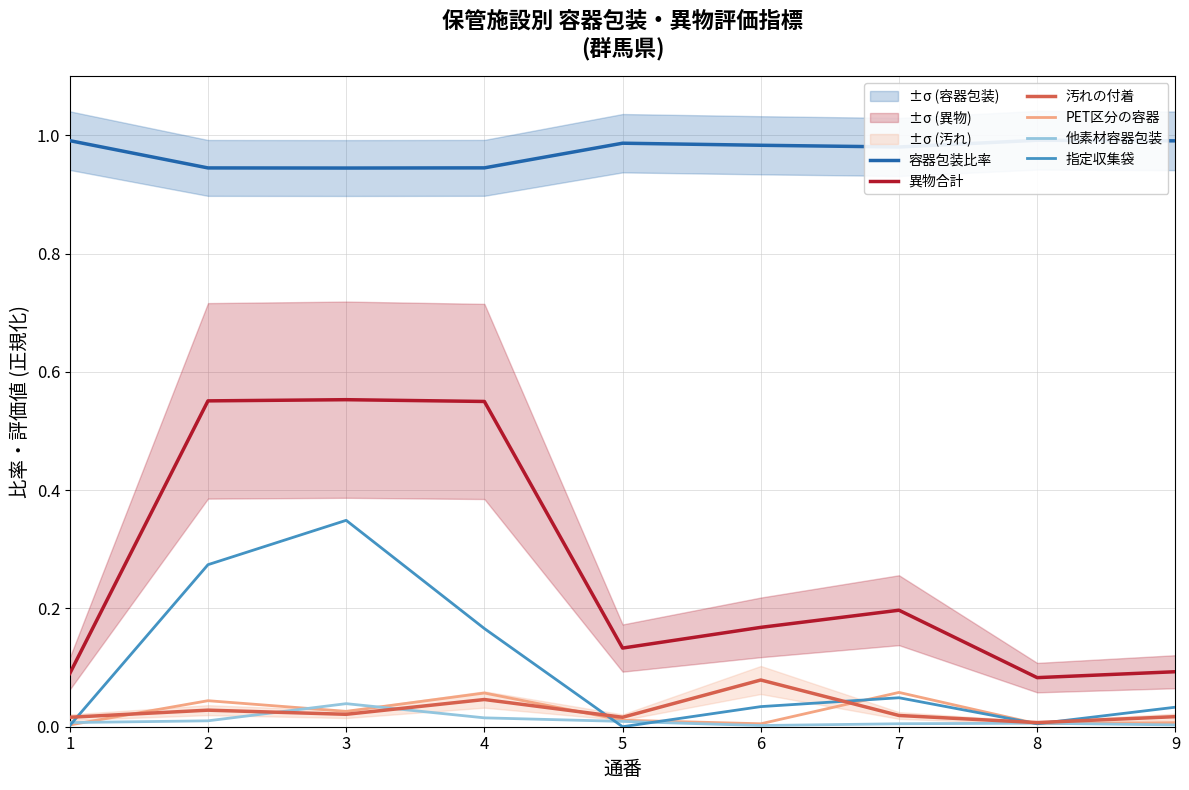

After their last crossing, which series has the higher values: 汚れの付着 or 他素材容器包装?

汚れの付着